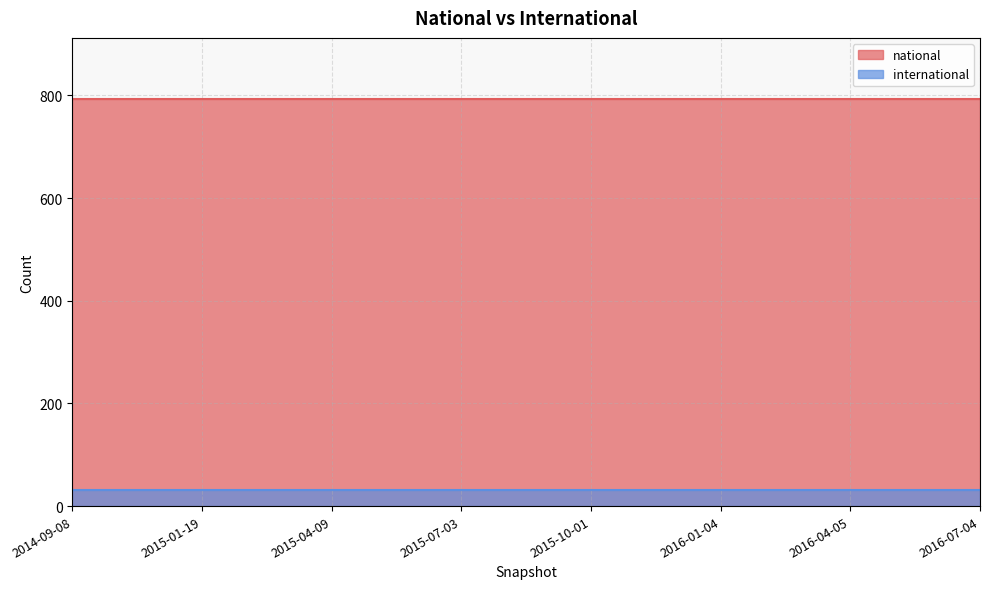

Reading left to right, list all the values displayed in this chart.

national: 793	793	793	793	793	793	793	793
international: 31	31	31	31	31	31	31	31